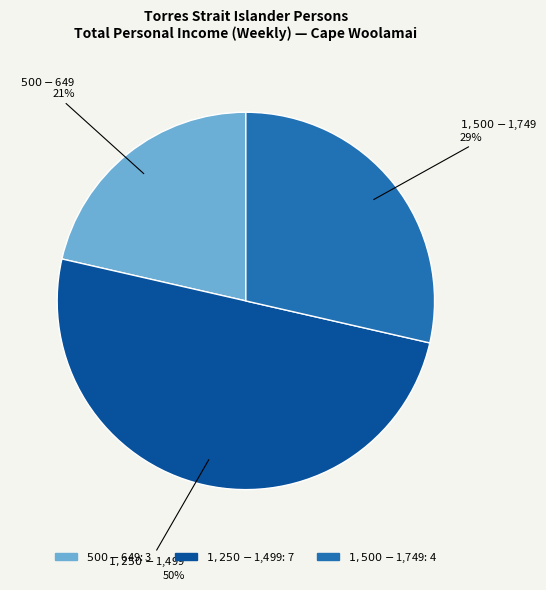

Which category has the biggest portion of the pie?

$1,250-$1,499